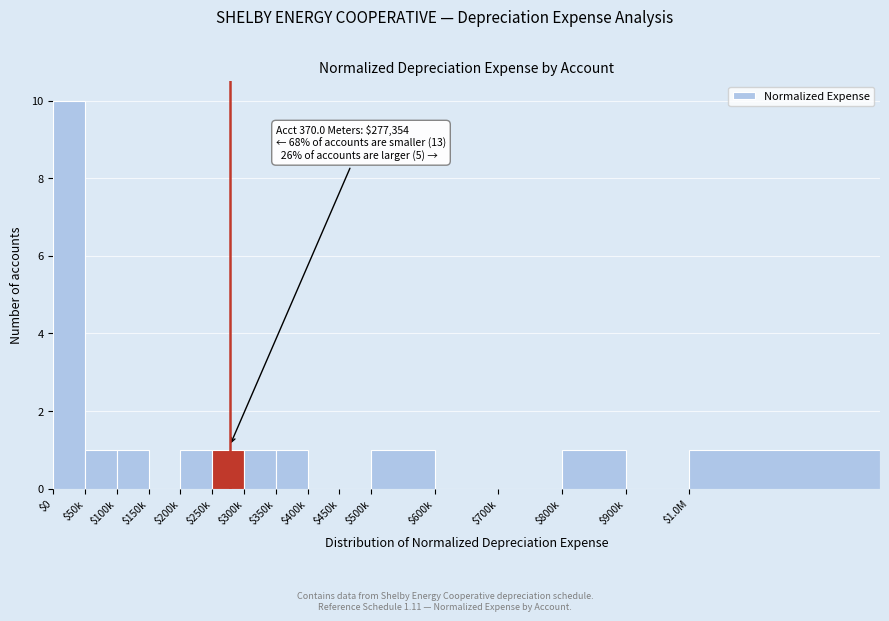

Is it true that the value at $500k is 1?

True